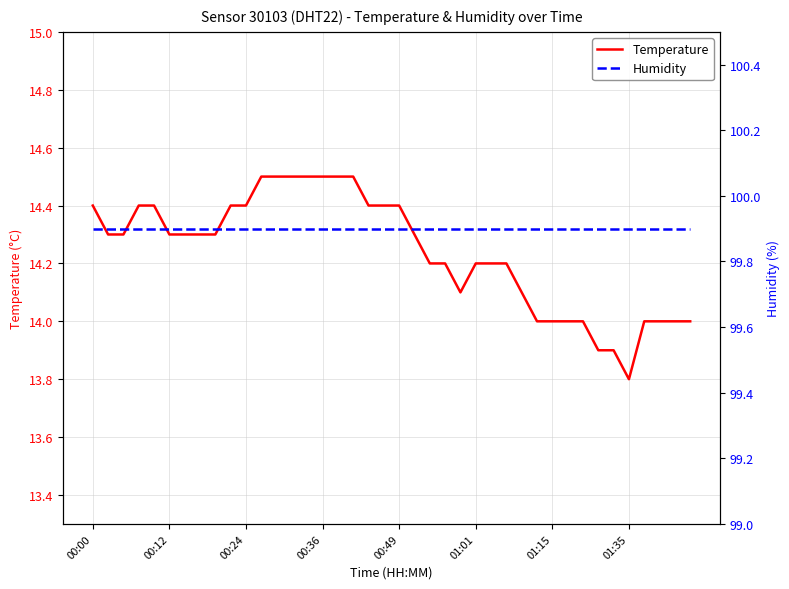

Which series has the largest range (max minus min)?

Temperature